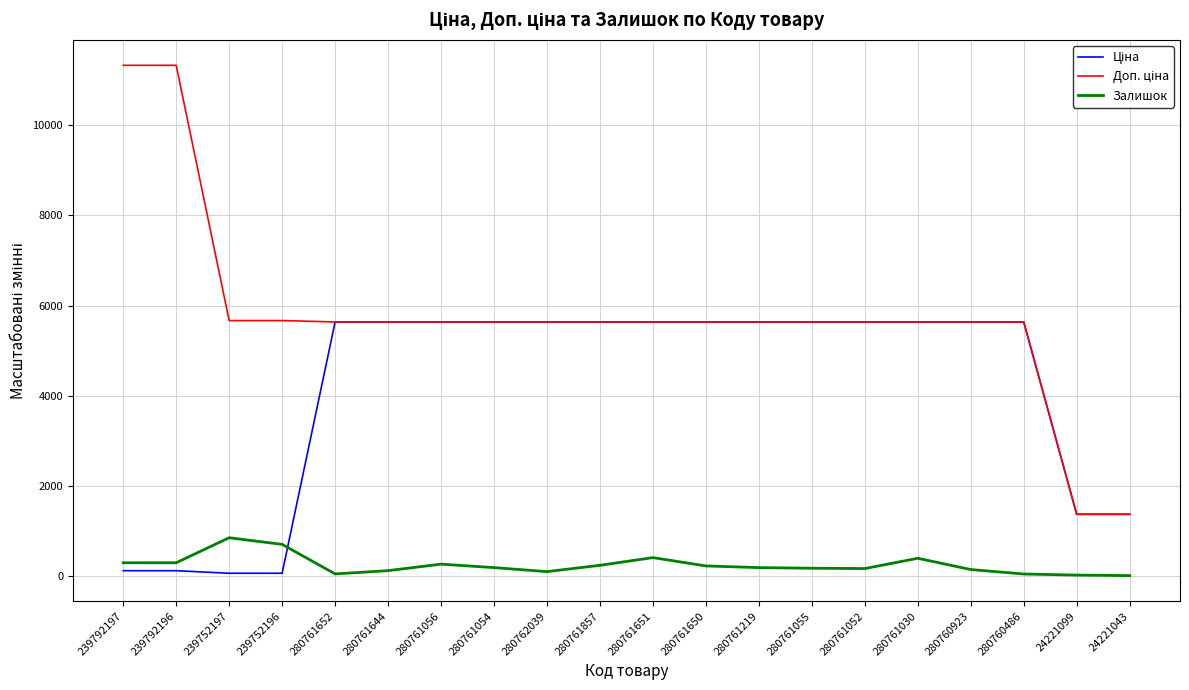

What is the total value across all series at 280761651?

11676.0